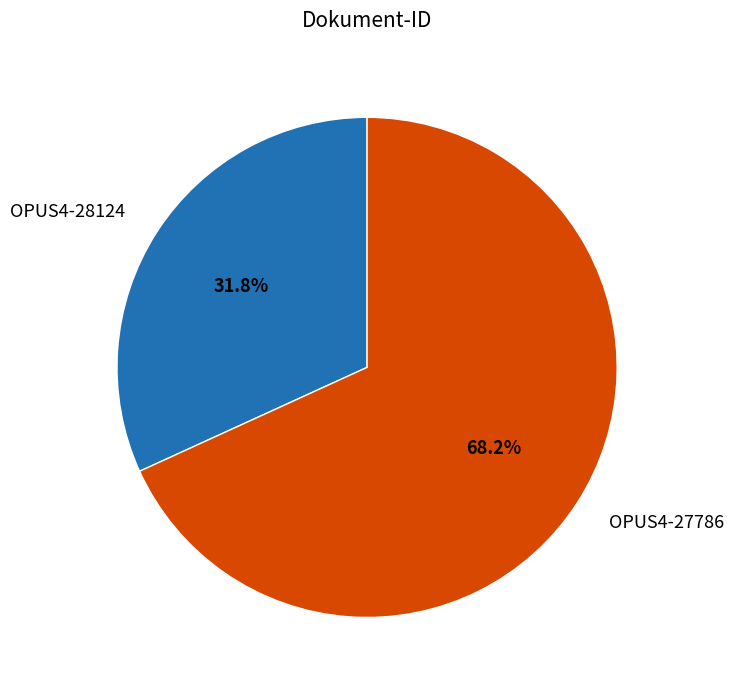

What percentage is NOT represented by OPUS4-28124?

68.2%